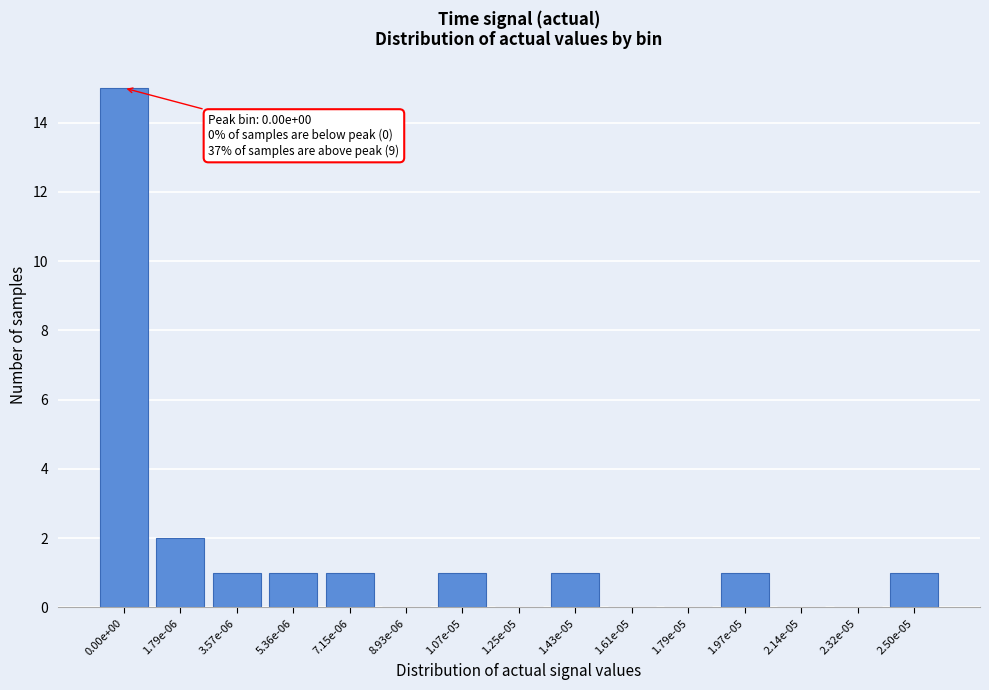

Reading left to right, extract all data points from this chart.

0.00e+00=15	1.79e-06=2	3.57e-06=1	5.36e-06=1	7.15e-06=1	8.93e-06=0	1.07e-05=1	1.25e-05=0	1.43e-05=1	1.61e-05=0	1.79e-05=0	1.97e-05=1	2.14e-05=0	2.32e-05=0	2.50e-05=1